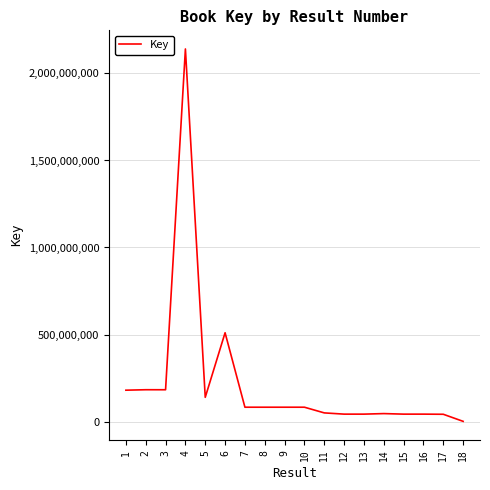

Approximately how many times larger is the value at 11 compared to 15?

1.2